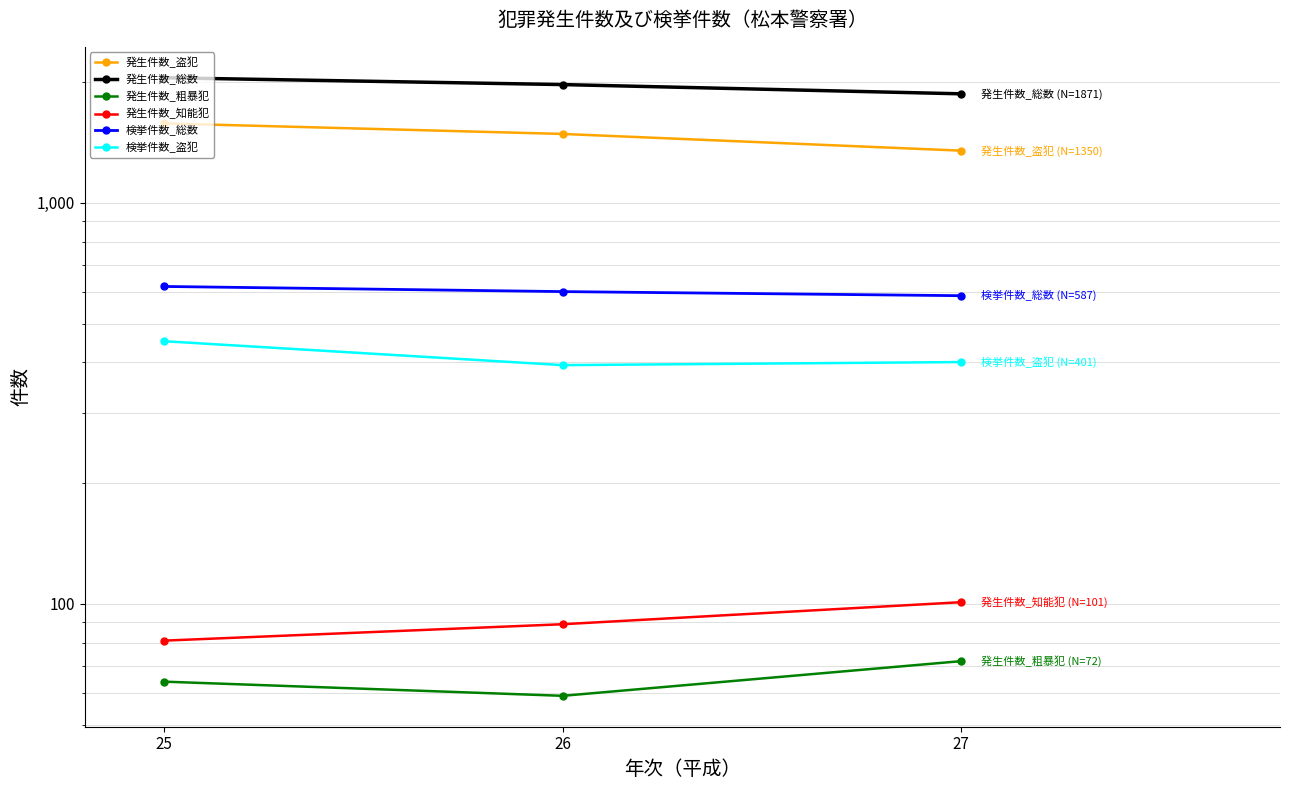

Which category has the highest value across all series?

25